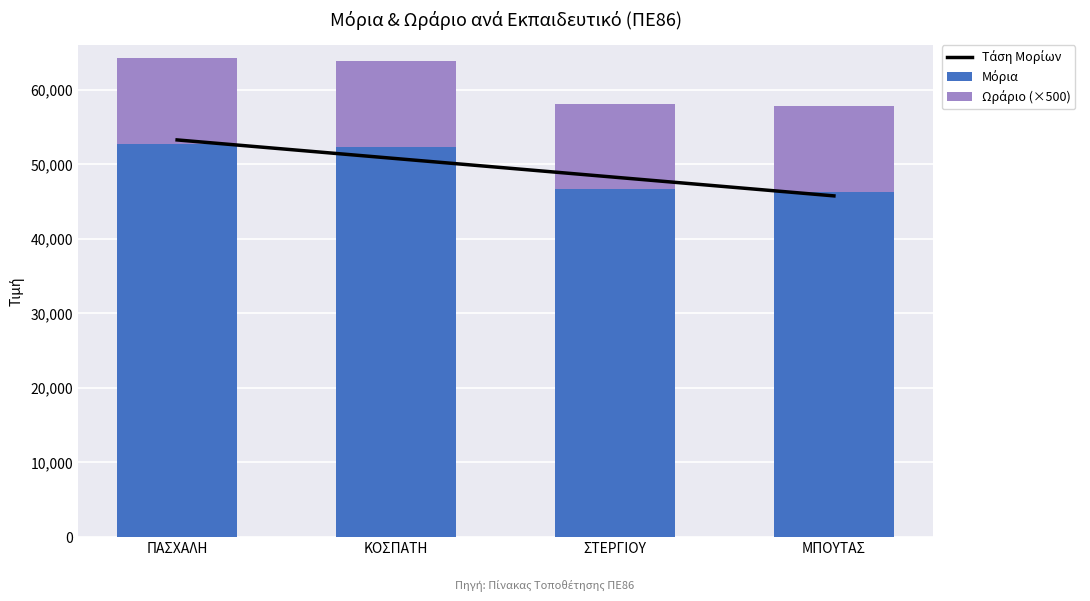

List the labels in order of Μόρια value, largest first.

ΠΑΣΧΑΛΗ, ΚΟΣΠΑΤΗ, ΣΤΕΡΓΙΟΥ, ΜΠΟΥΤΑΣ